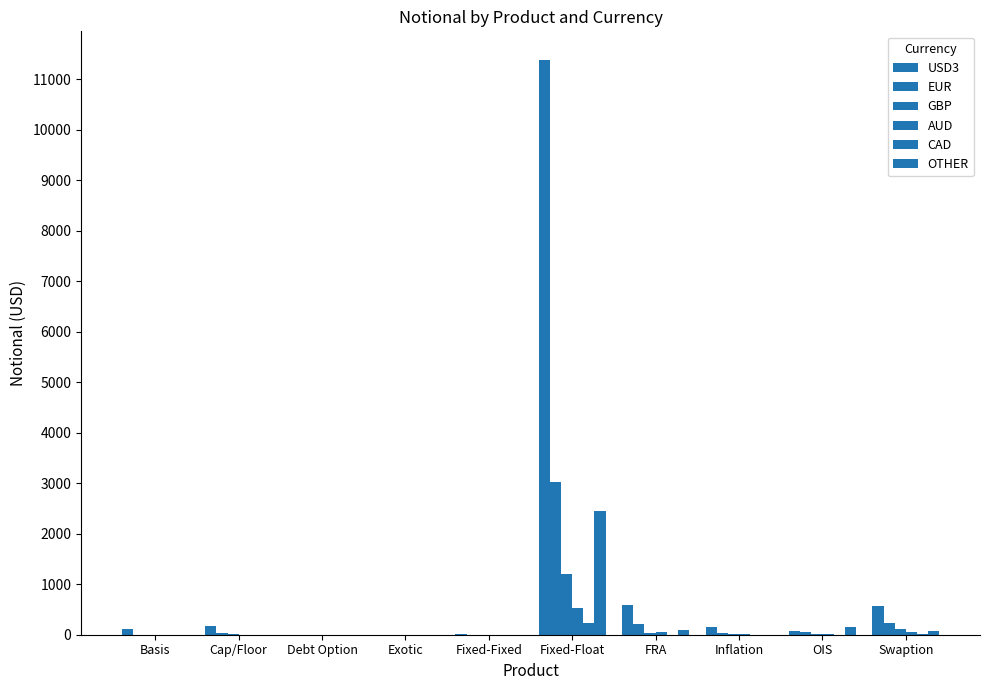

What is the label of the 8th bar from the left?

Inflation